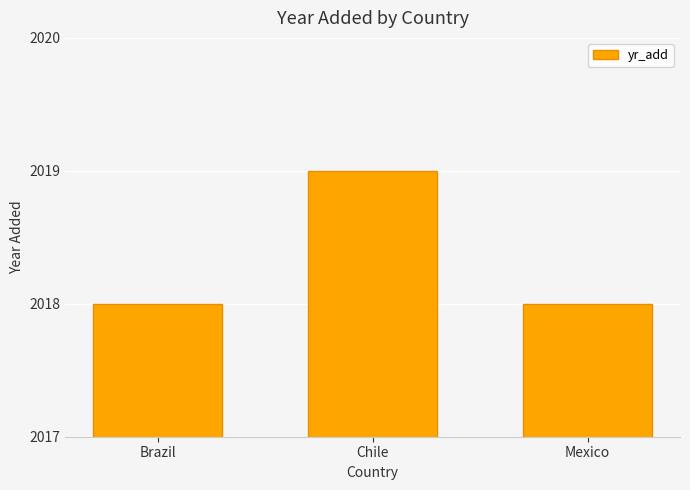

Read the value at Brazil.

2018